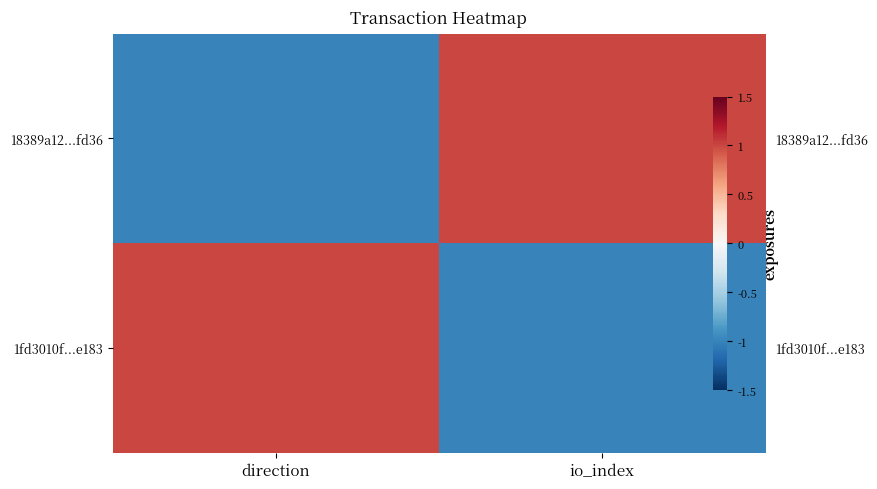

Is it true that 1fd3010f...e183 equals -2 at io_index?

False